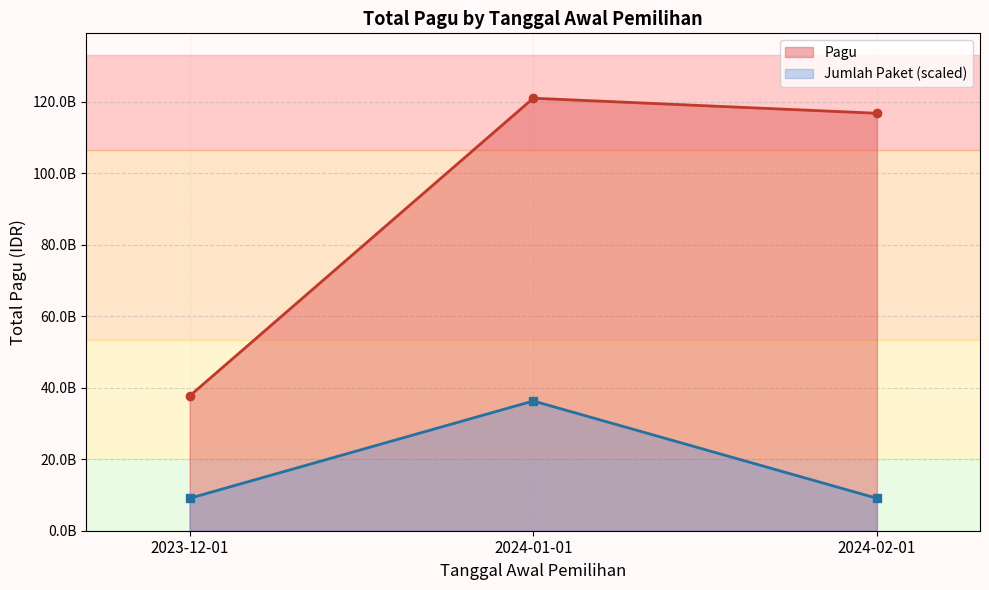

How many categories are shown in the chart?

3